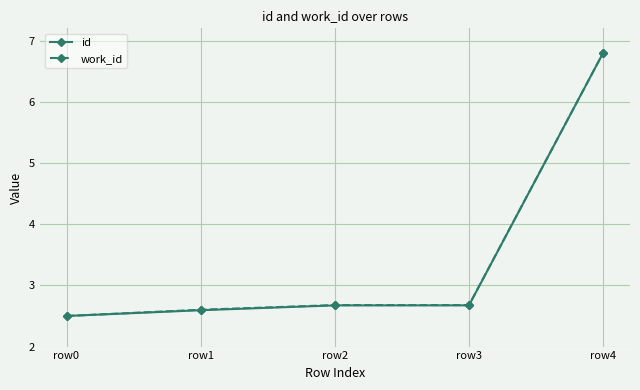

What is the average value of the id series?

3.4